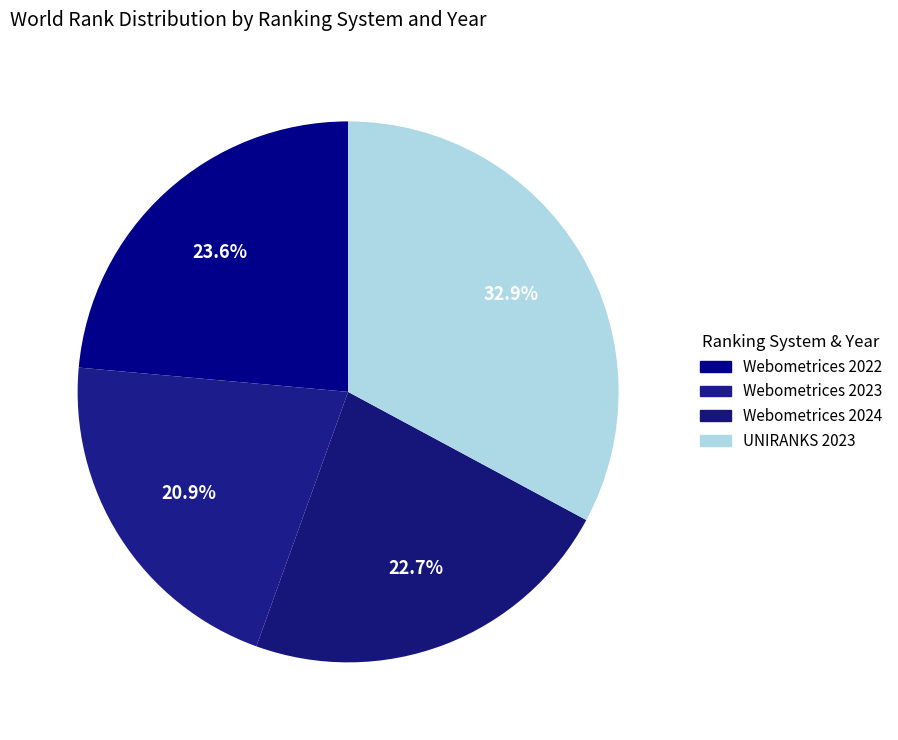

What percentage is the UNIRANKS 2023 slice, to the nearest percent?

33%